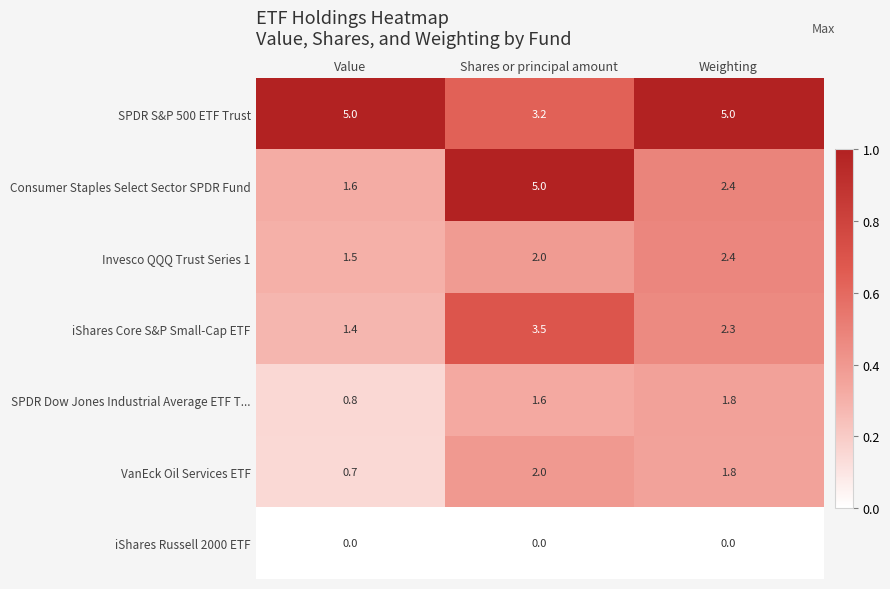

At how many categories does at least one series exceed 0?

3